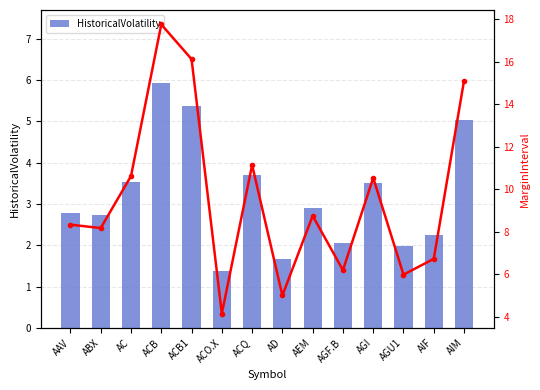

Read the MarginInterval value at ACQ.

11.1